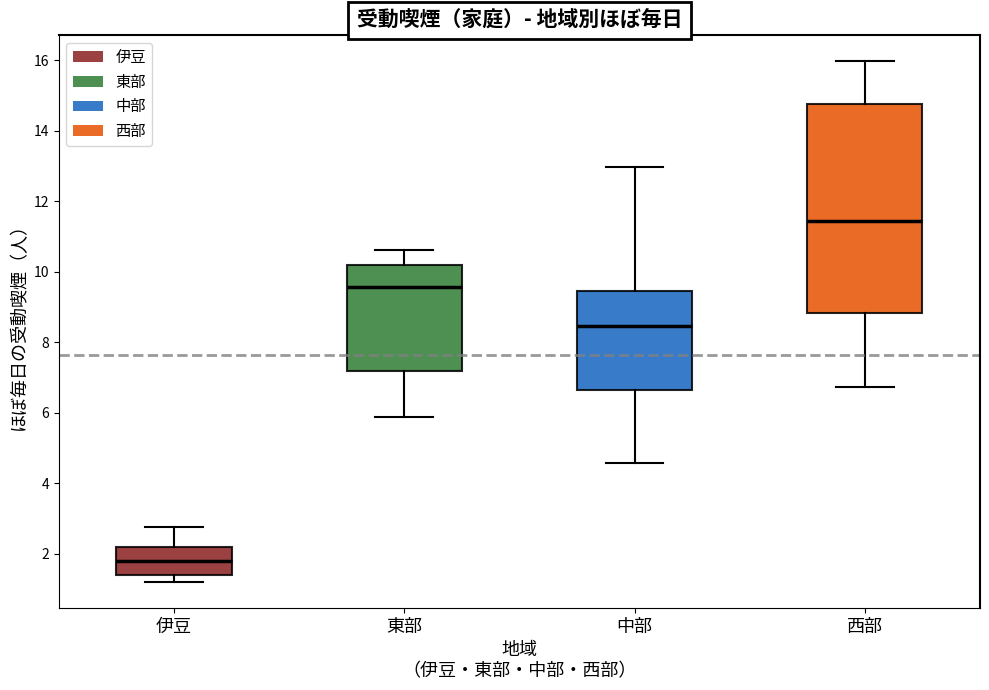

Comparing the boxes themselves (not the whiskers), which one is the tallest?

西部